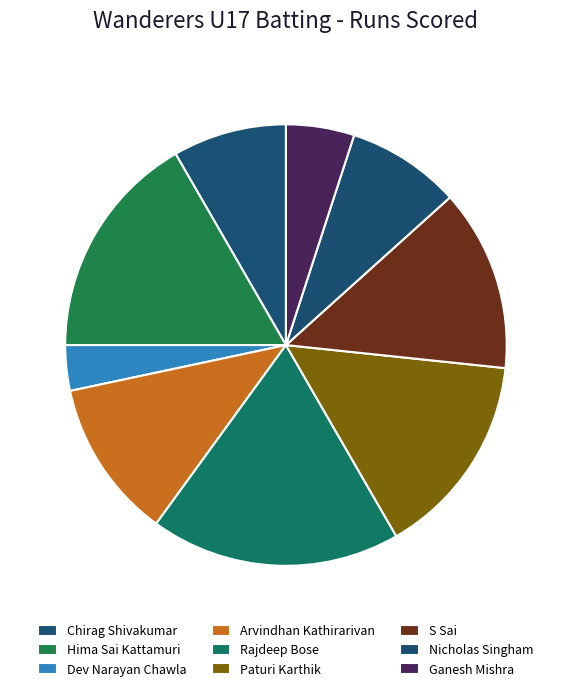

Is it true that Dev Narayan Chawla is 3% of the pie?

True